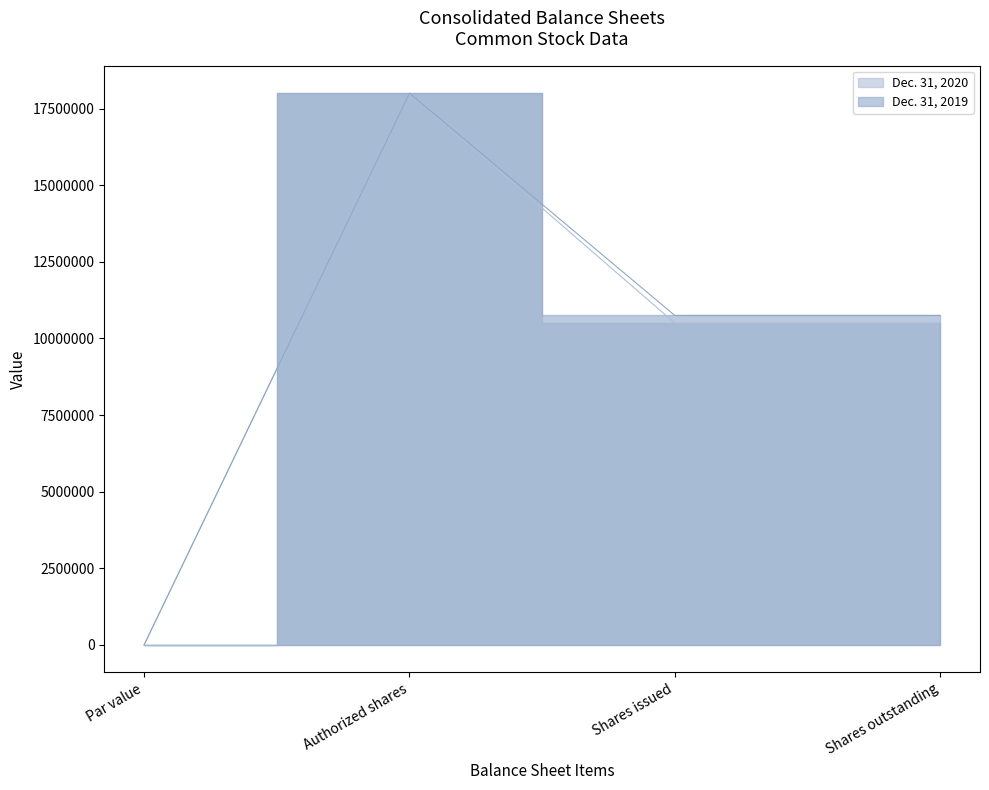

What is the label of the 2nd point from the left?

Authorized shares